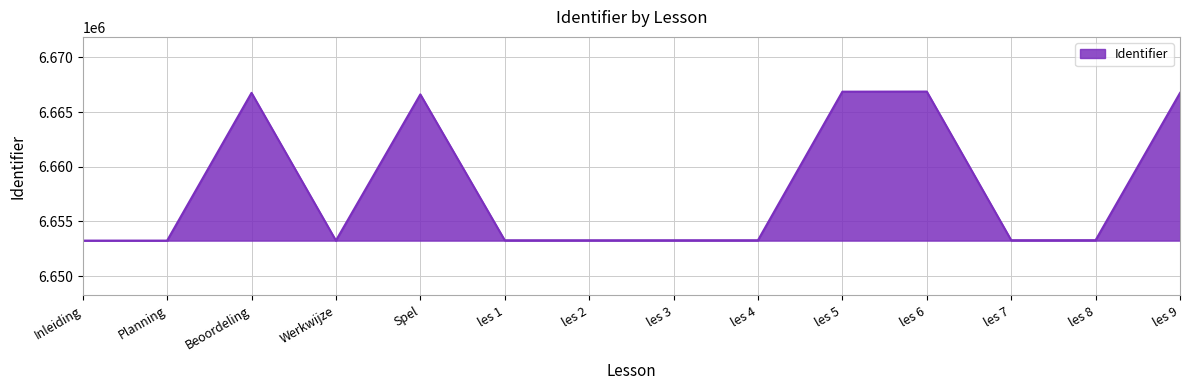

The chart shows a value of 6666754 at les 9. True or false?

True